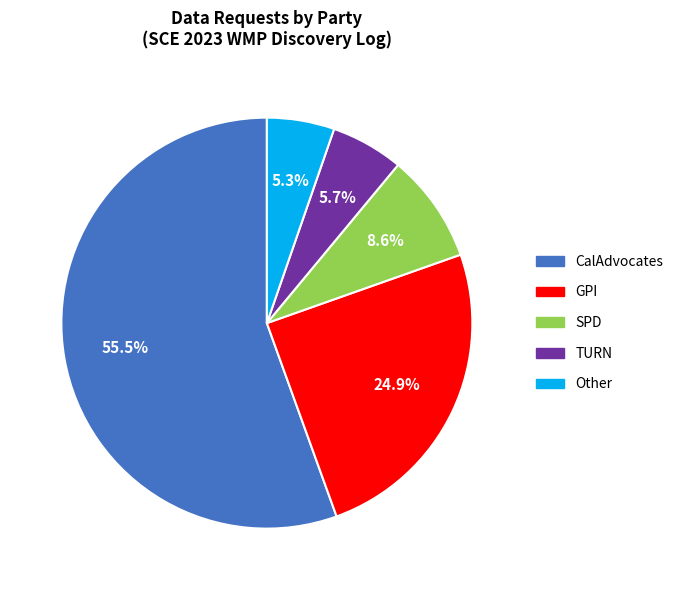

Between SPD and CalAdvocates, which is larger?

CalAdvocates